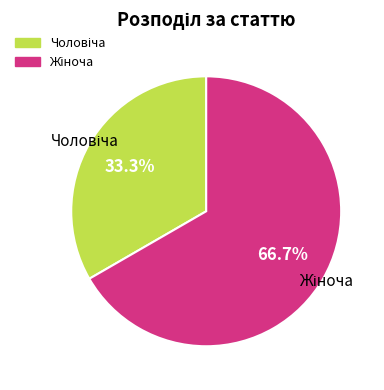

Is there any slice that represents more than half of the pie?

Yes